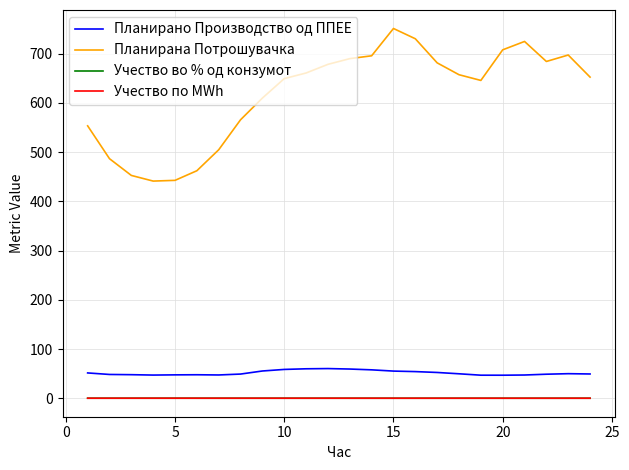

True or false: Учество во % од конзумот and Учество по MWh cross at least once.

False